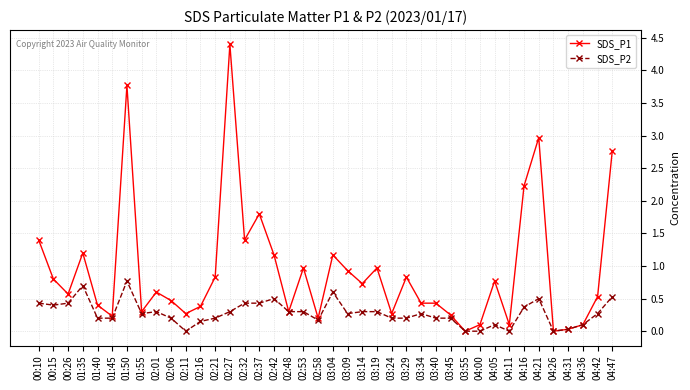

Is it true that SDS_P1 equals 0.7 at 03:34?

False